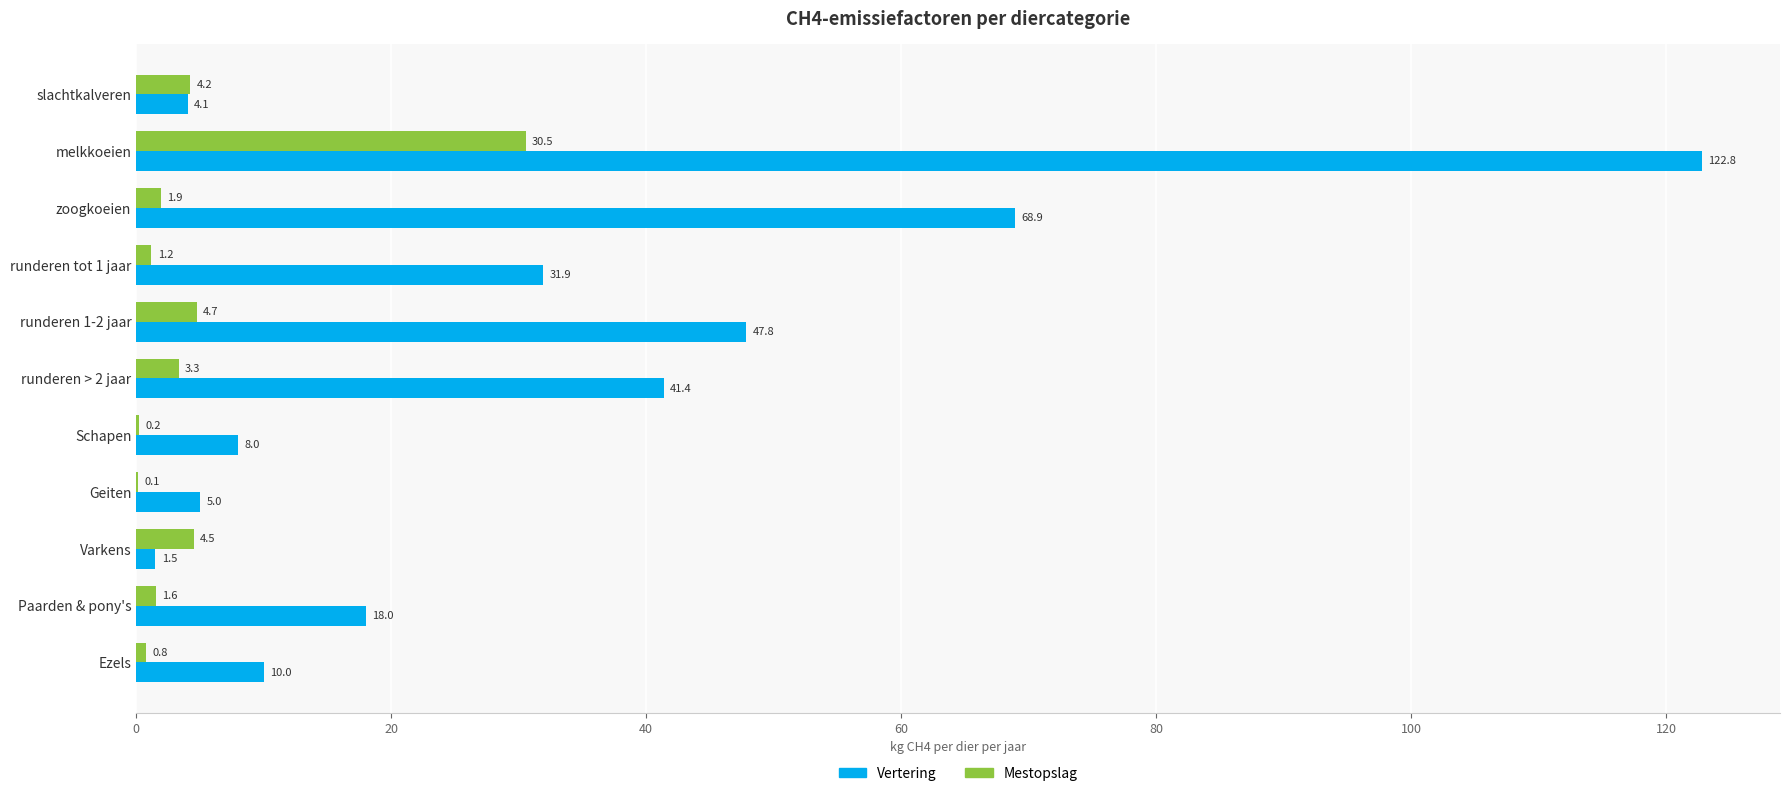

What is the sum of all Vertering values?

359.4